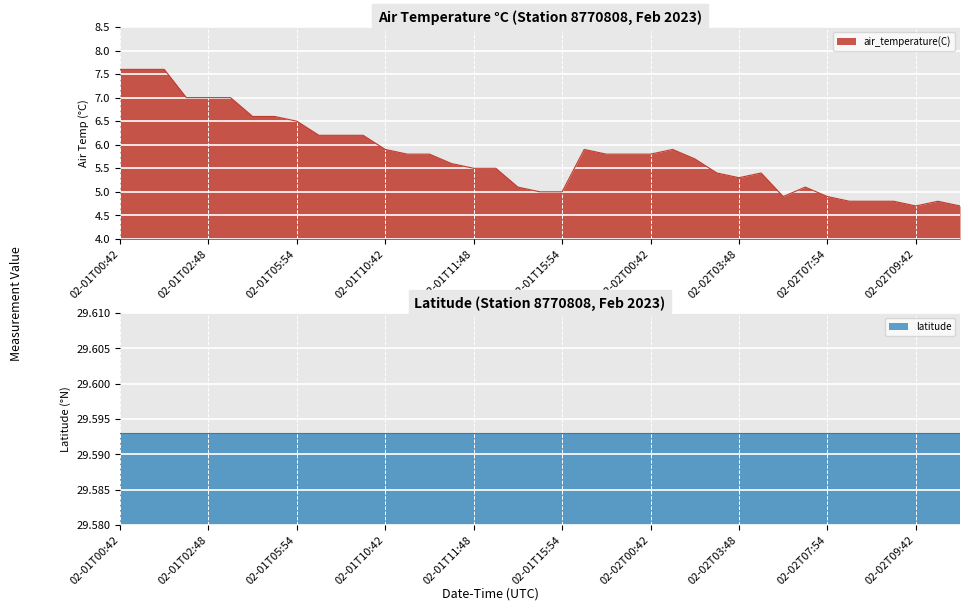

Reading left to right, list all the values displayed in this chart.

7.6	7.6	7.6	7.0	7.0	7.0	6.6	6.6	6.5	6.2	6.2	6.2	5.9	5.8	5.8	5.6	5.5	5.5	5.1	5.0	5.0	5.9	5.8	5.8	5.8	5.9	5.7	5.4	5.3	5.4	4.9	5.1	4.9	4.8	4.8	4.8	4.7	4.8	4.7